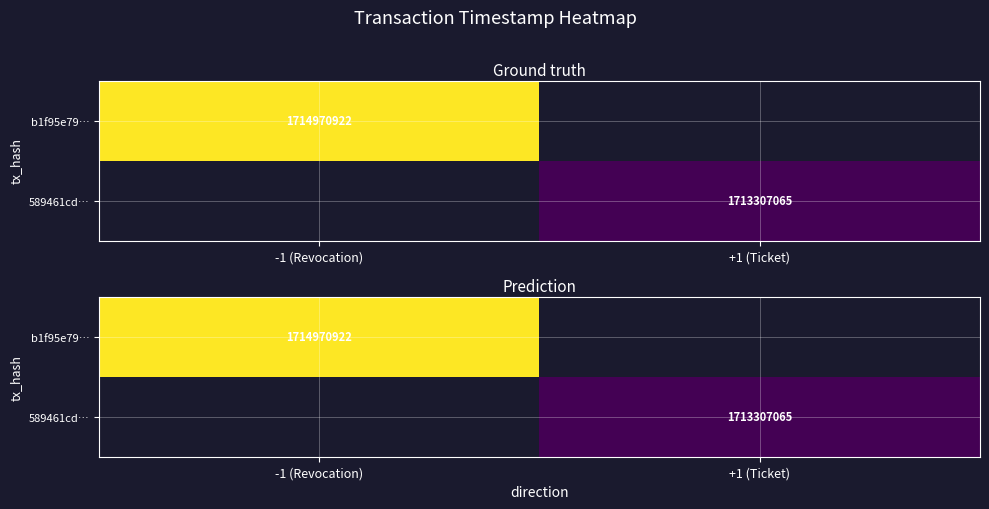

The 589461cd… series shows 1713307065.0 at +1 (Ticket). True or false?

True